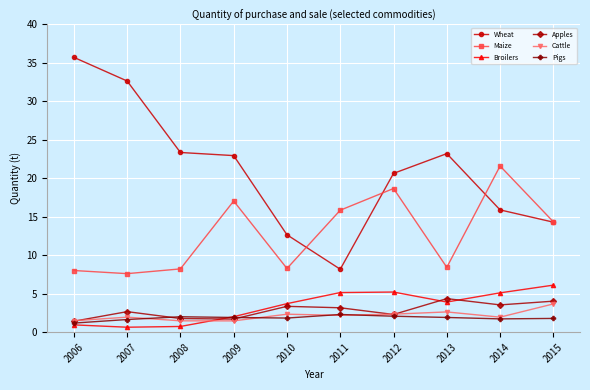

Where is the first local maximum for Apples?

2007